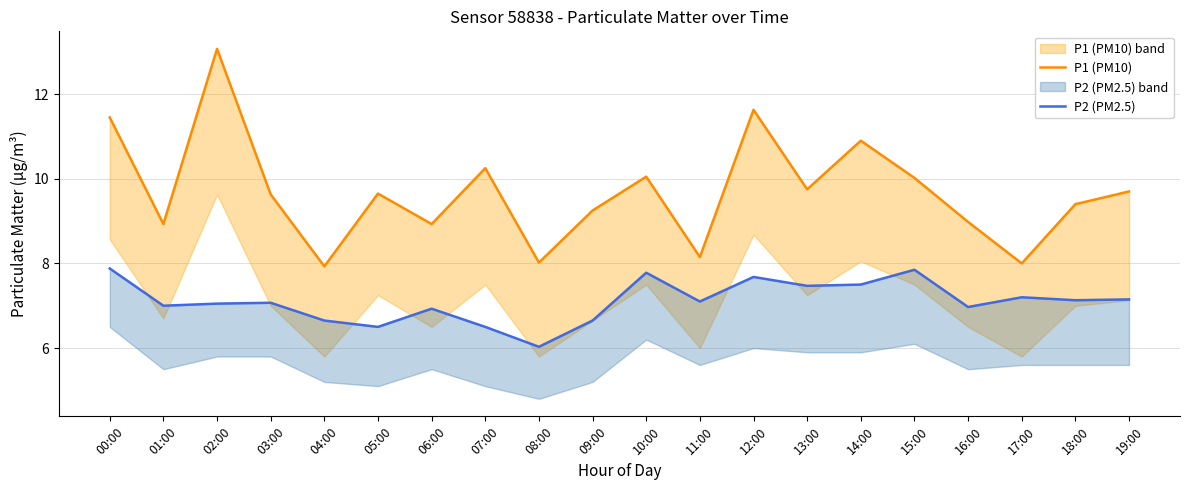

What is the smallest value displayed?

6.0